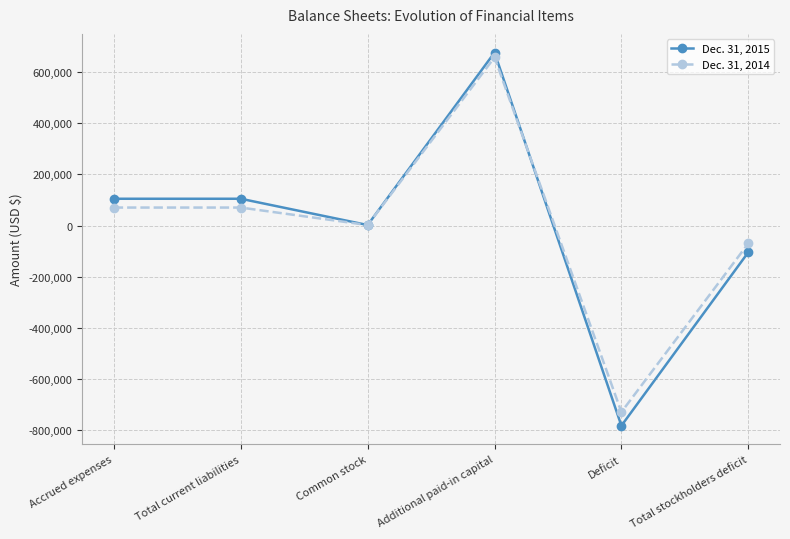

What is the total value across all series at Common stock?

3706